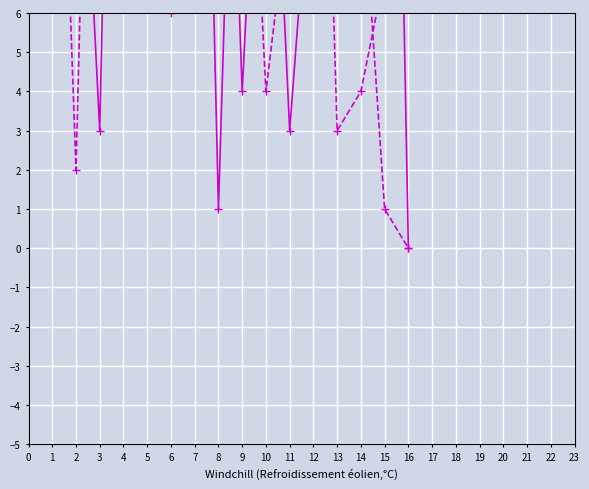

After their last crossing, which series has the higher values: B_part1 or B_part2?

B_part1